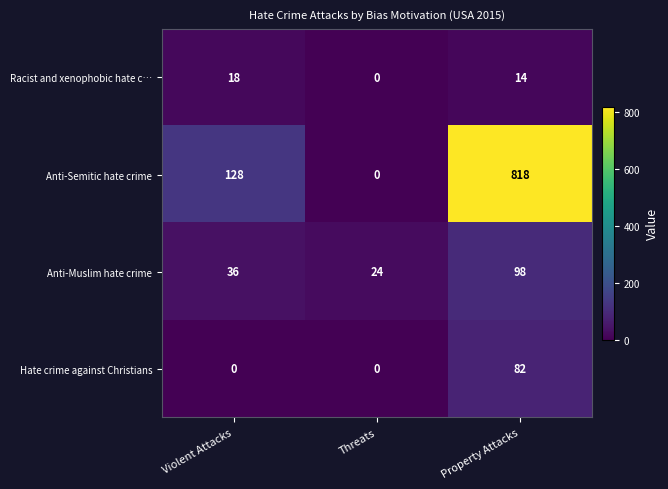

What is the total value across all series at Property Attacks?

1012